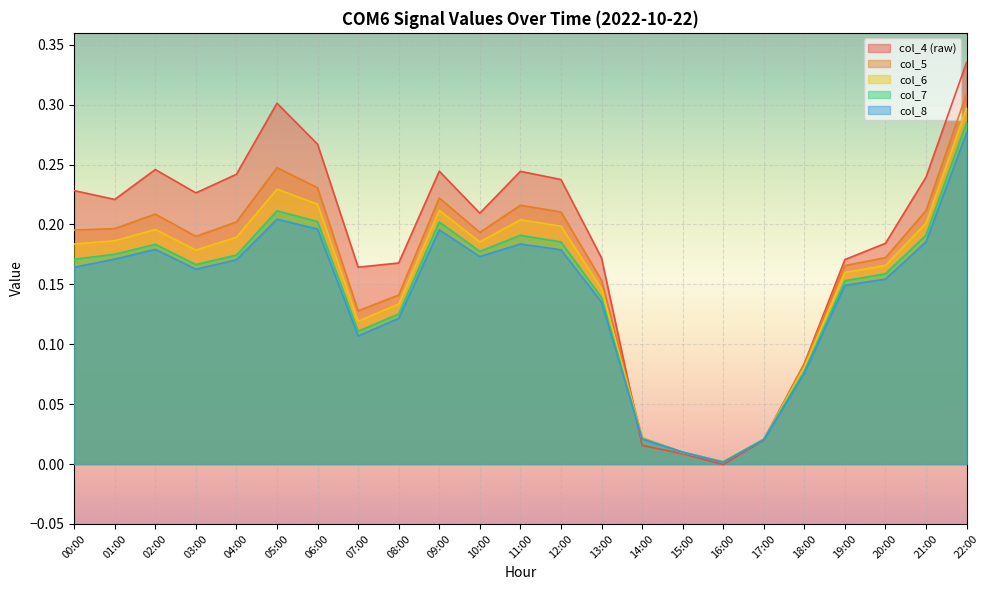

What is the sum of the col_7 values at 11:00 and 04:00?

0.4